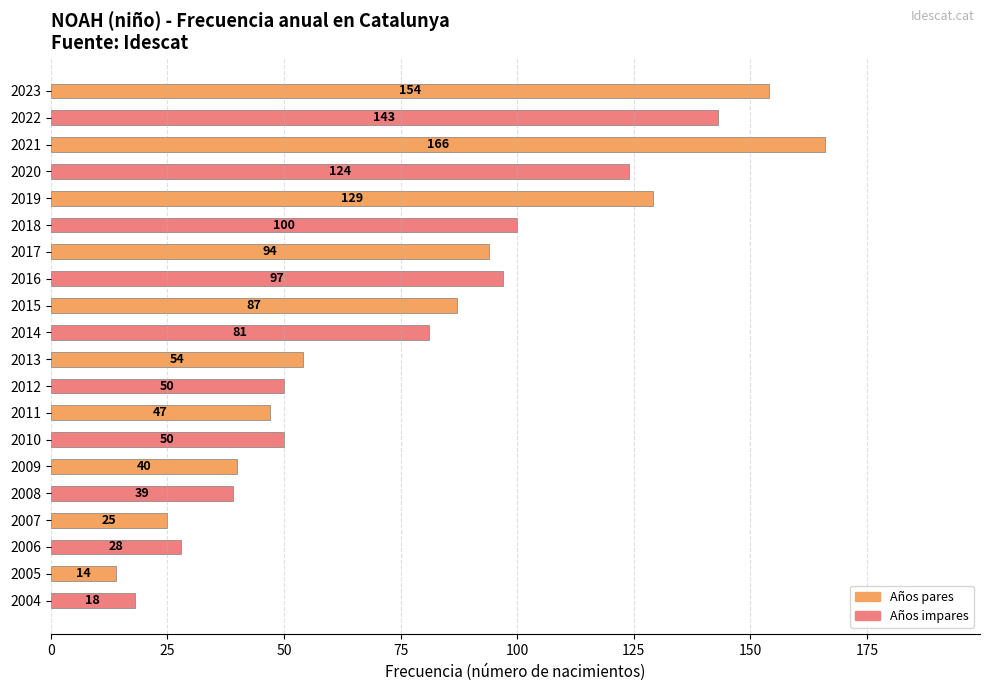

The value at 2006 is 48. True or false?

False